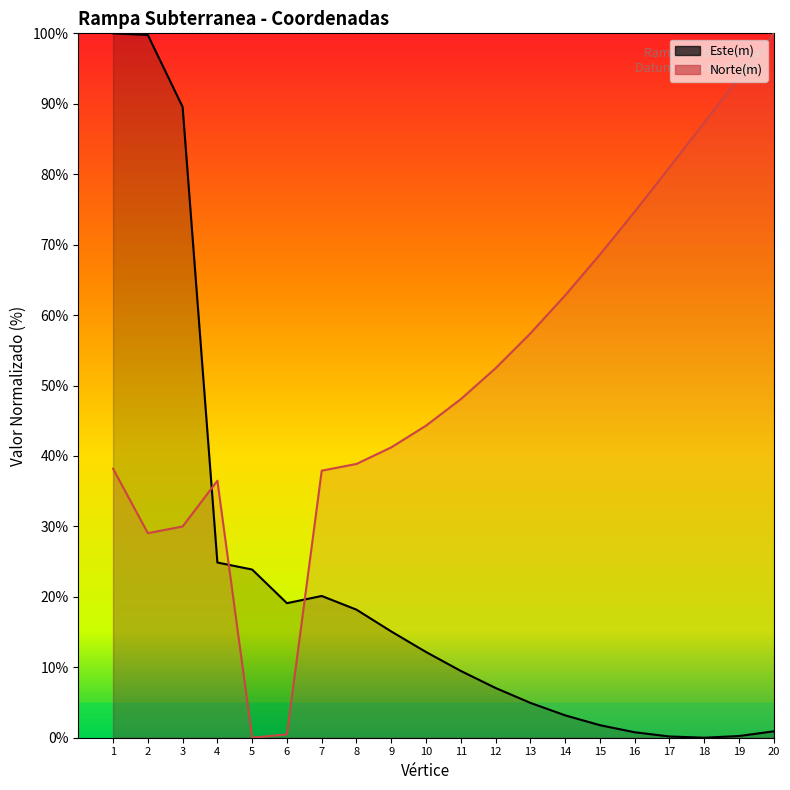

Count the number of data series in this chart.

2